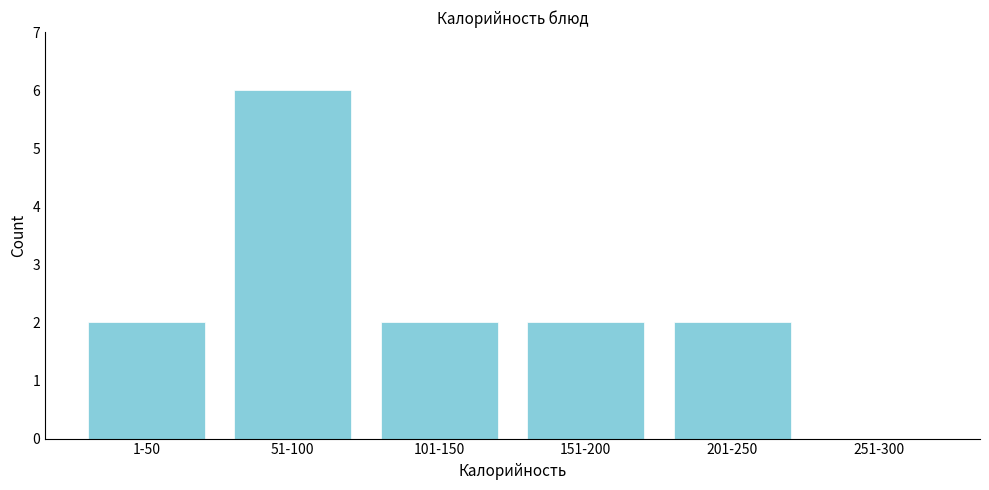

Reading left to right, extract all data points from this chart.

1-50=2	51-100=6	101-150=2	151-200=2	201-250=2	251-300=0